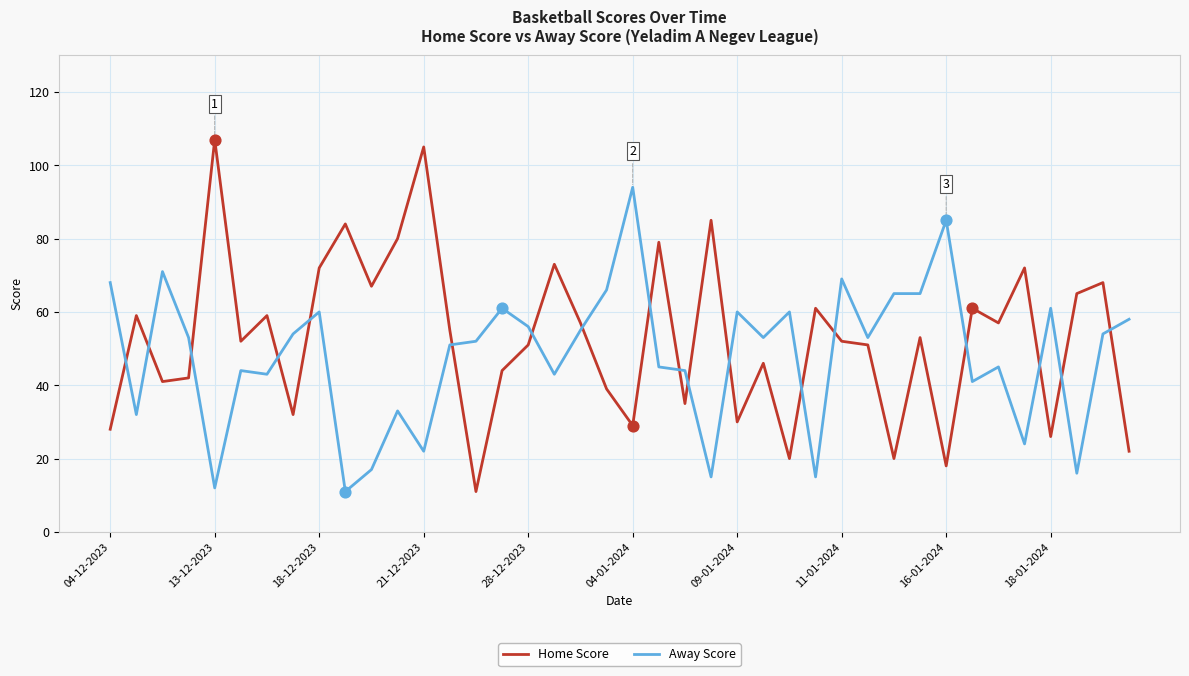

After their last crossing, which series has the higher values: Away Score or Home Score?

Away Score